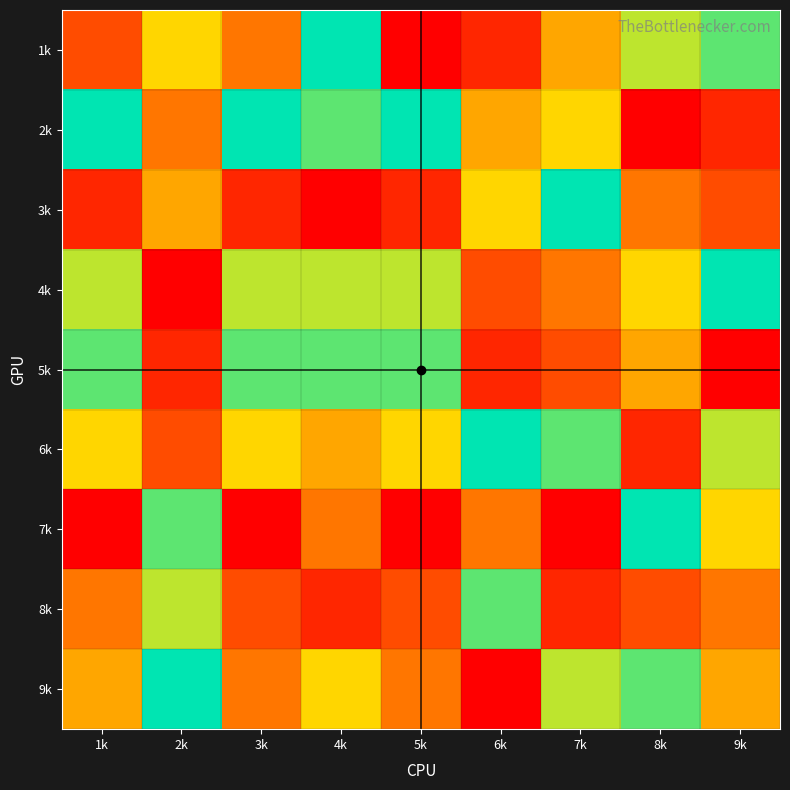

Reading left to right, what are all the values shown in this chart?

1k: 1k=3	2k=6	3k=4	4k=9	5k=1	6k=2	7k=5	8k=7	9k=8
2k: 1k=9	2k=4	3k=9	4k=8	5k=9	6k=5	7k=6	8k=1	9k=2
3k: 1k=2	2k=5	3k=2	4k=1	5k=2	6k=6	7k=9	8k=4	9k=3
4k: 1k=7	2k=1	3k=7	4k=7	5k=7	6k=3	7k=4	8k=6	9k=9
5k: 1k=8	2k=2	3k=8	4k=8	5k=8	6k=2	7k=3	8k=5	9k=1
6k: 1k=6	2k=3	3k=6	4k=5	5k=6	6k=9	7k=8	8k=2	9k=7
7k: 1k=1	2k=8	3k=1	4k=4	5k=1	6k=4	7k=1	8k=9	9k=6
8k: 1k=4	2k=7	3k=3	4k=2	5k=3	6k=8	7k=2	8k=3	9k=4
9k: 1k=5	2k=9	3k=4	4k=6	5k=4	6k=1	7k=7	8k=8	9k=5